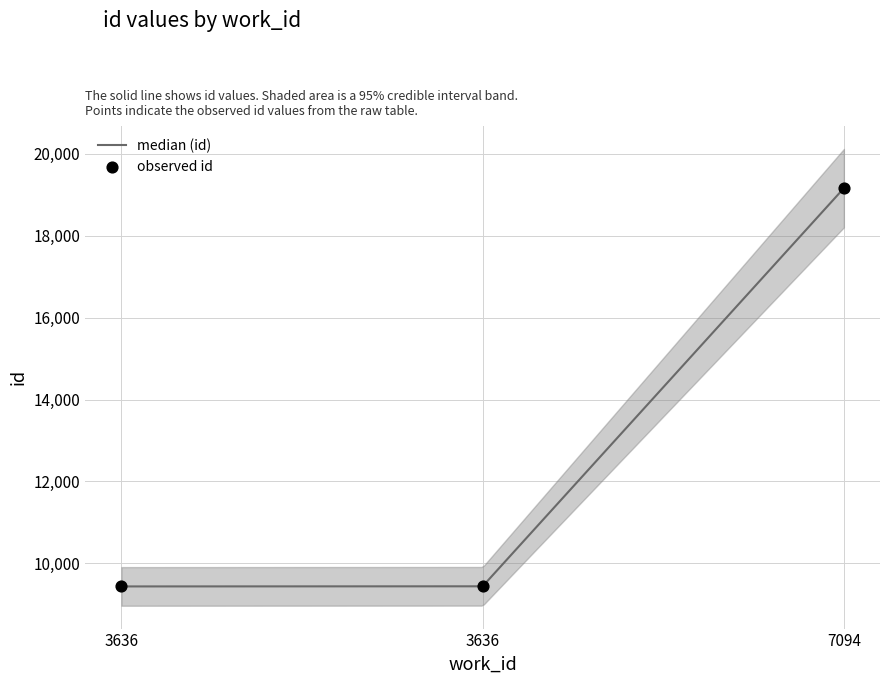

Approximately how many times larger is the value at 3636 compared to 3636?

1.0